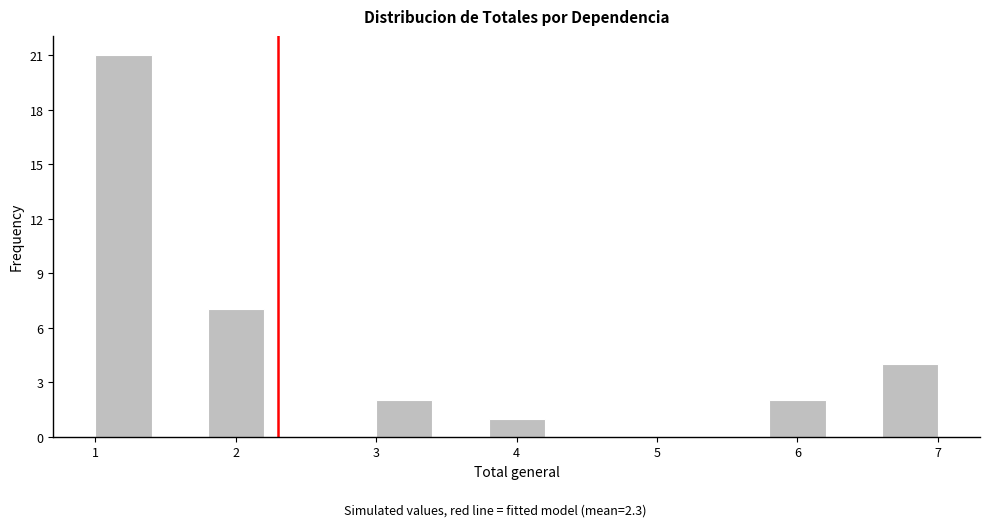

Which range on the x-axis has the tallest bar?

1.0 to 1.4